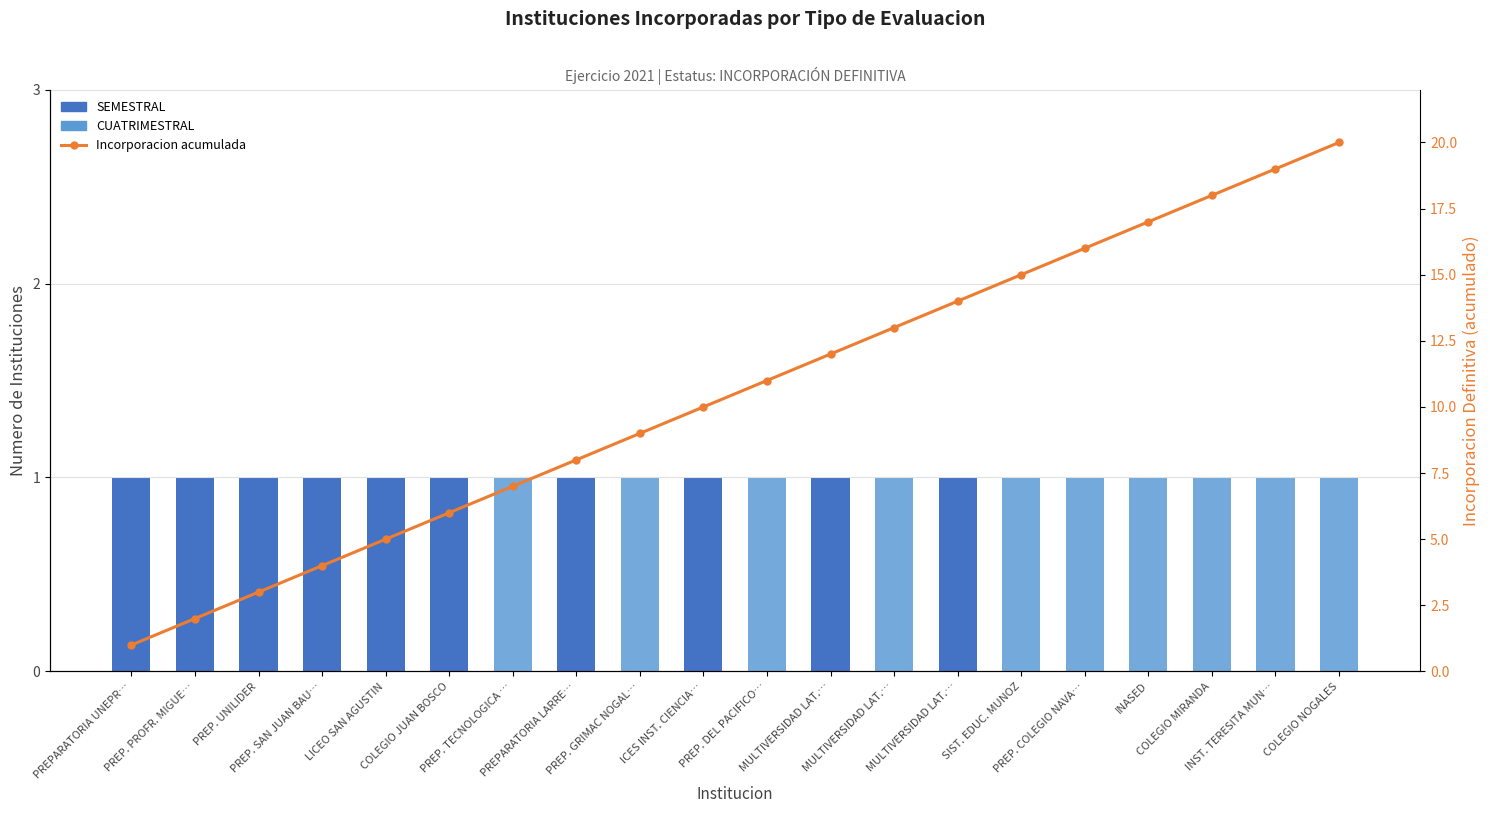

List the series in order of their peak value, lowest first.

SEMESTRAL, CUATRIMESTRAL, Incorporacion acumulada